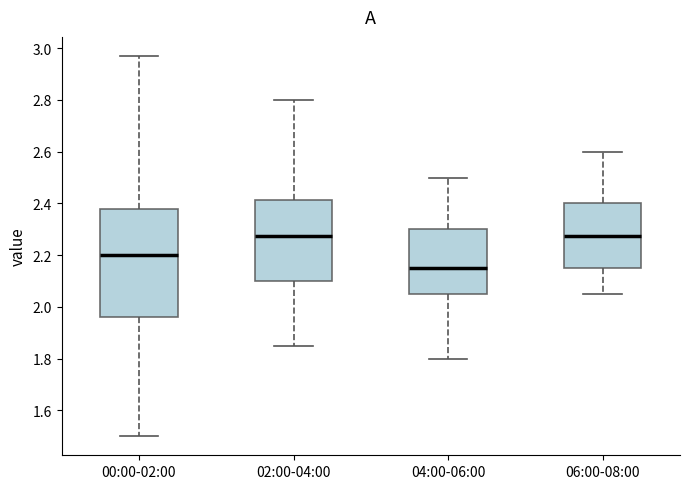

Reading left to right, transcribe this box plot: for each box, give where its median line is, the range the box spans, and where its two whiskers end, as read against the y-axis. The values are not printed on the chart, so give them approximately, as read against the axis.

00:00-02:00: median 2.20, box 1.96 to 2.38, whiskers 1.50 to 2.98
02:00-04:00: median 2.28, box 2.10 to 2.42, whiskers 1.86 to 2.80
04:00-06:00: median 2.16, box 2.06 to 2.30, whiskers 1.80 to 2.50
06:00-08:00: median 2.28, box 2.16 to 2.40, whiskers 2.06 to 2.60